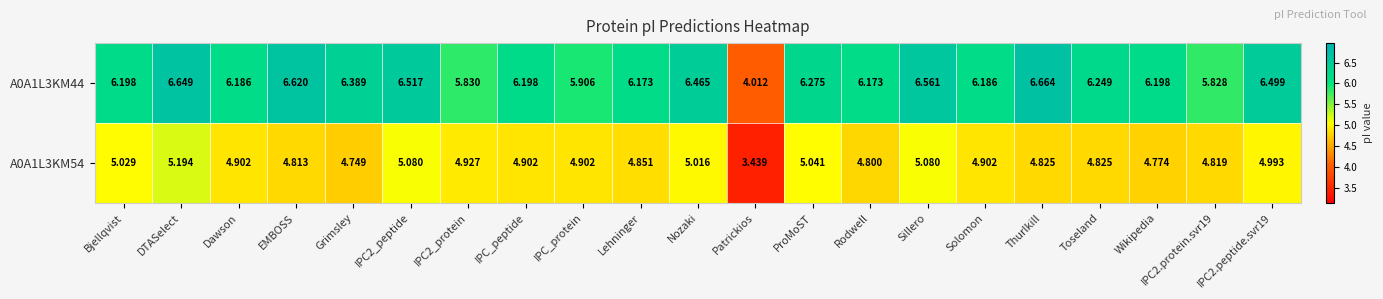

At which label is A0A1L3KM54 closest to 4?

Patrickios